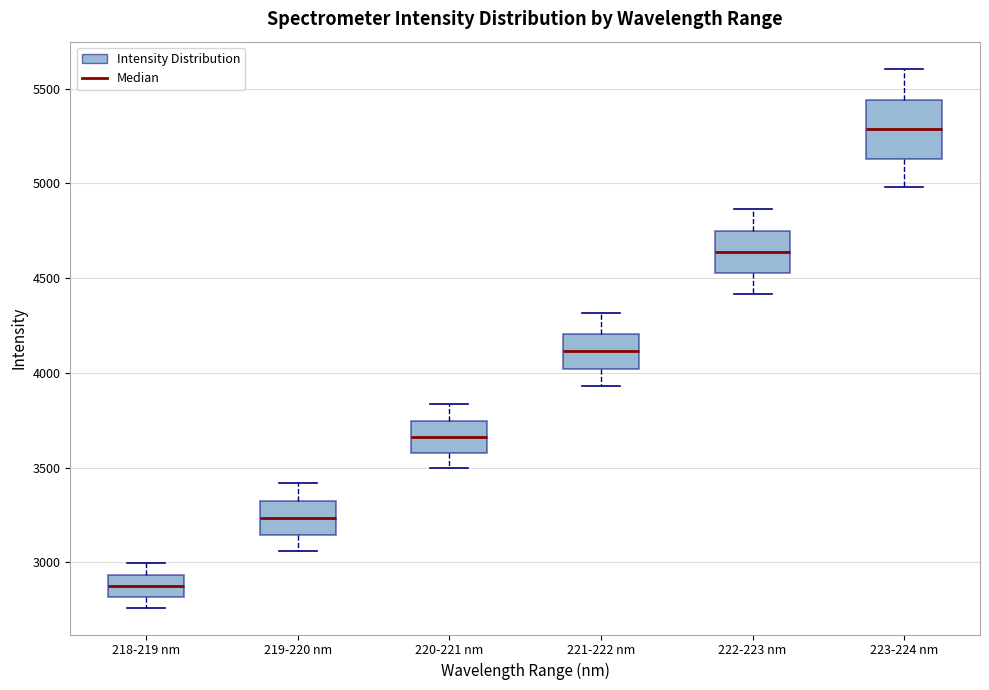

Comparing the boxes themselves (not the whiskers), which one is the tallest?

223-224 nm